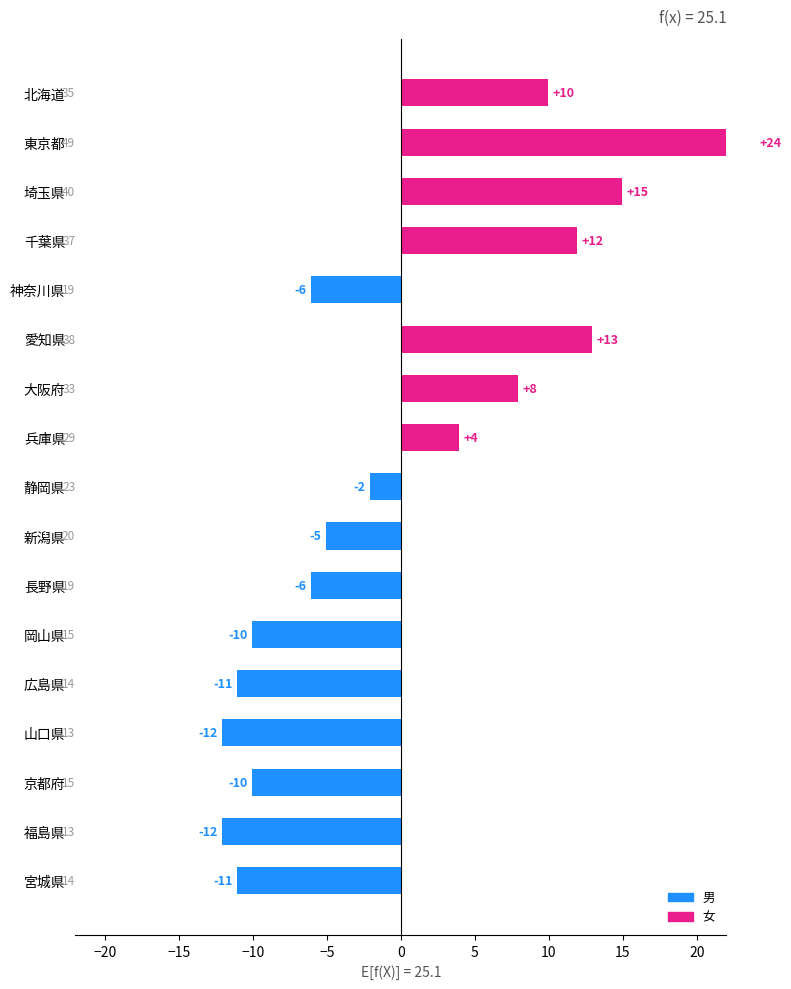

What is the change in value from 長野県 to 広島県?

-5.0